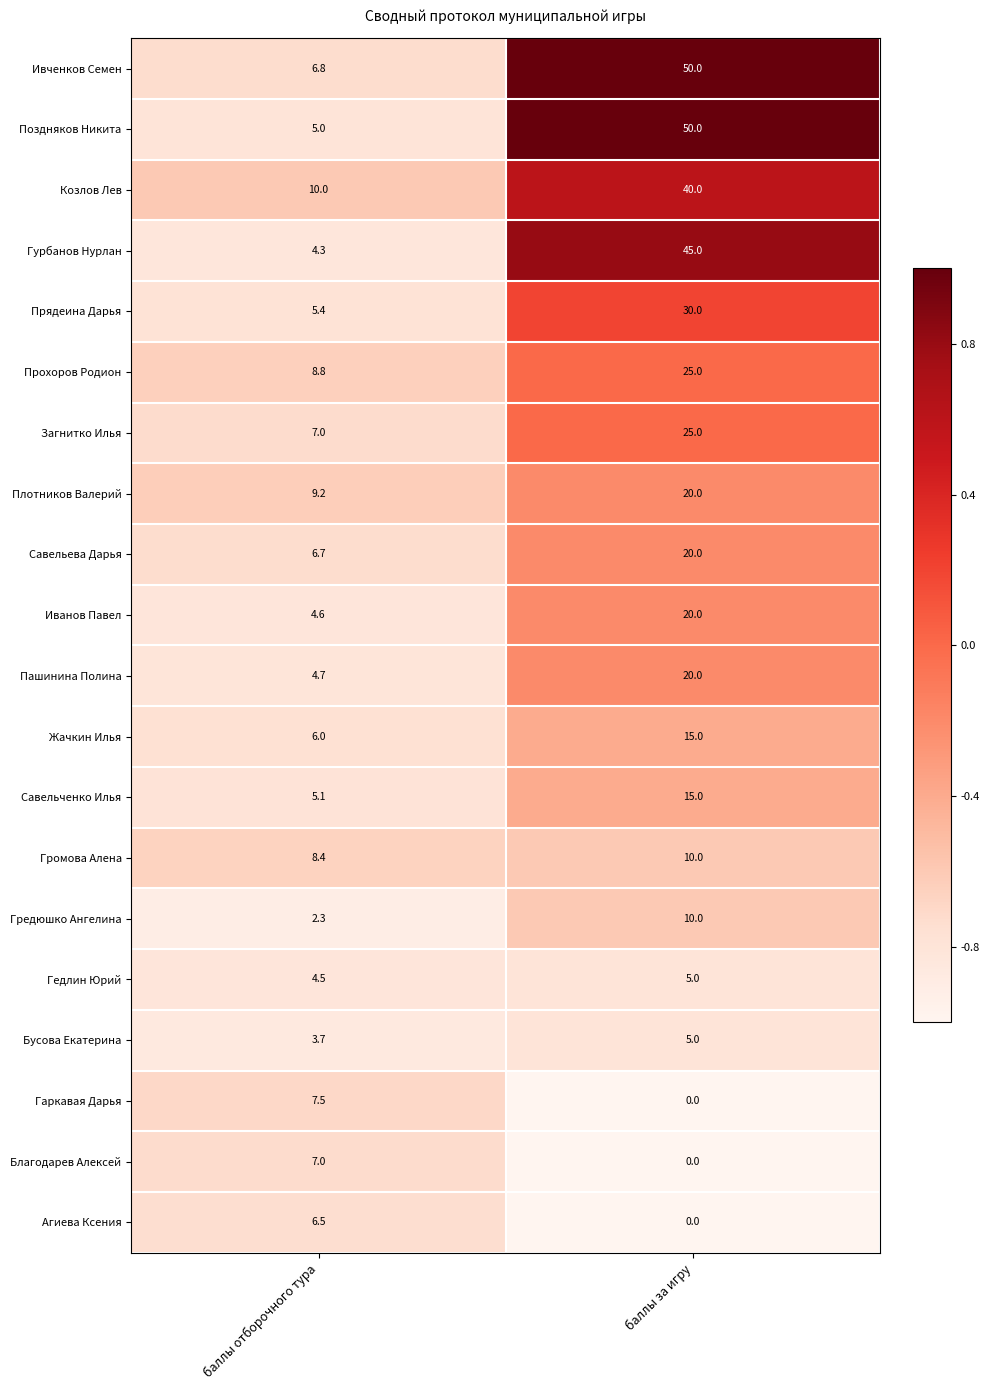

Which series has the largest range (max minus min)?

Поздняков Никита